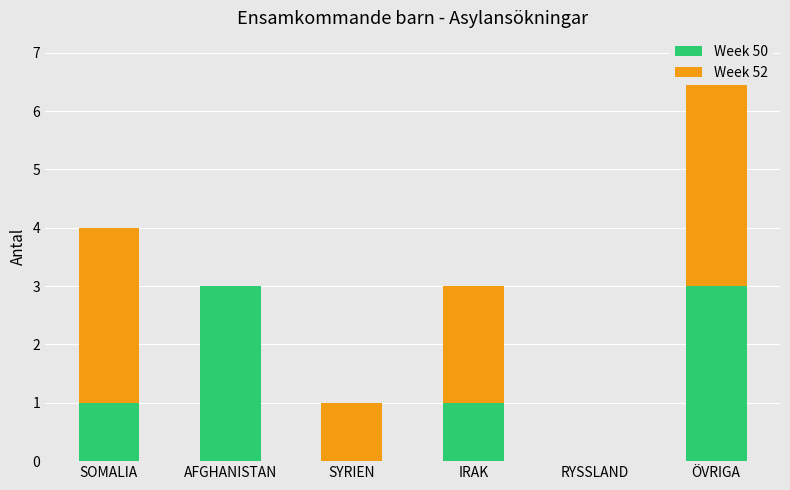

At how many categories does at least one series exceed 2?

3